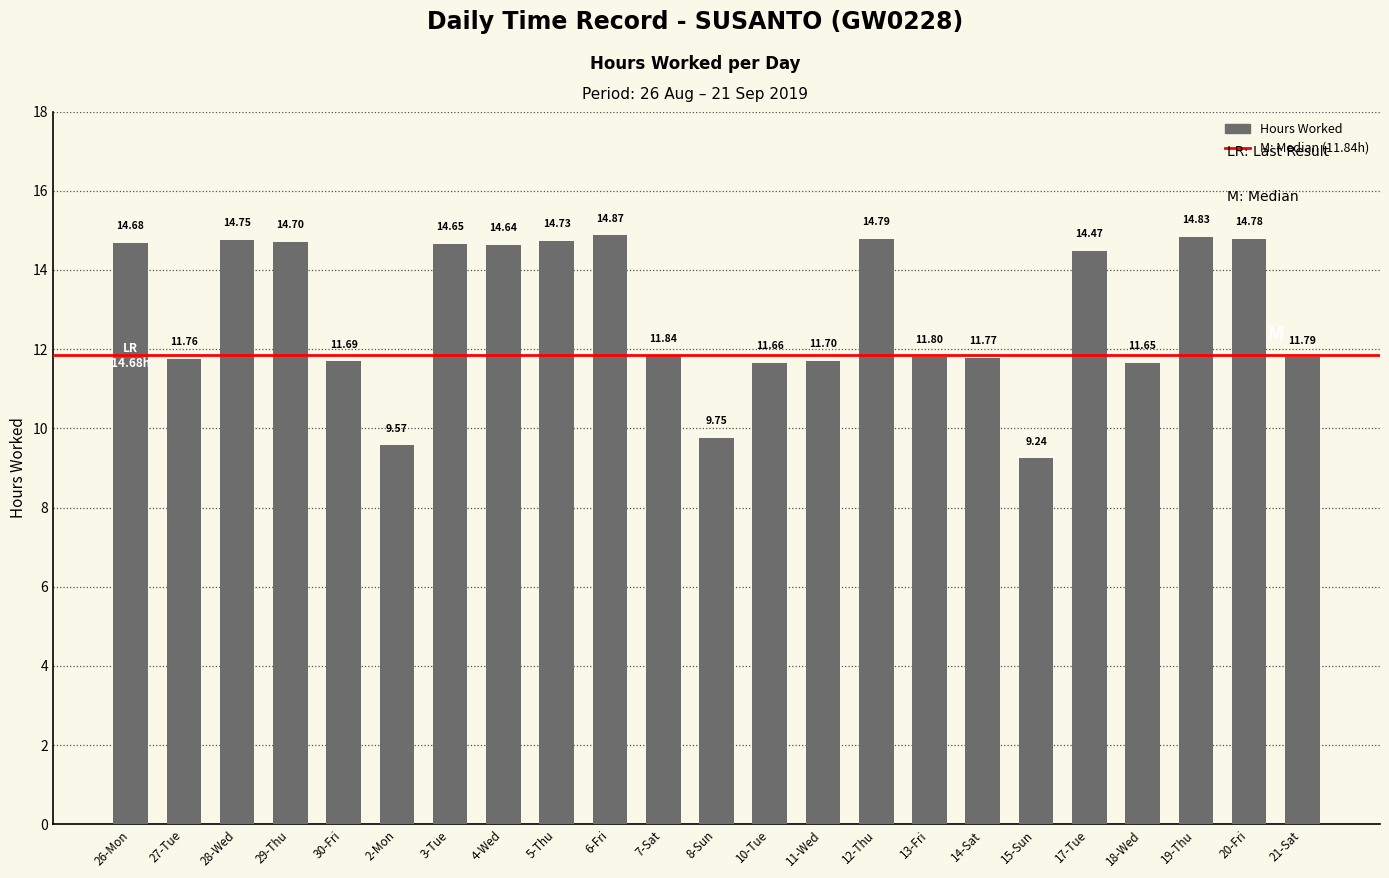

Count the number of values greater than 11.

20